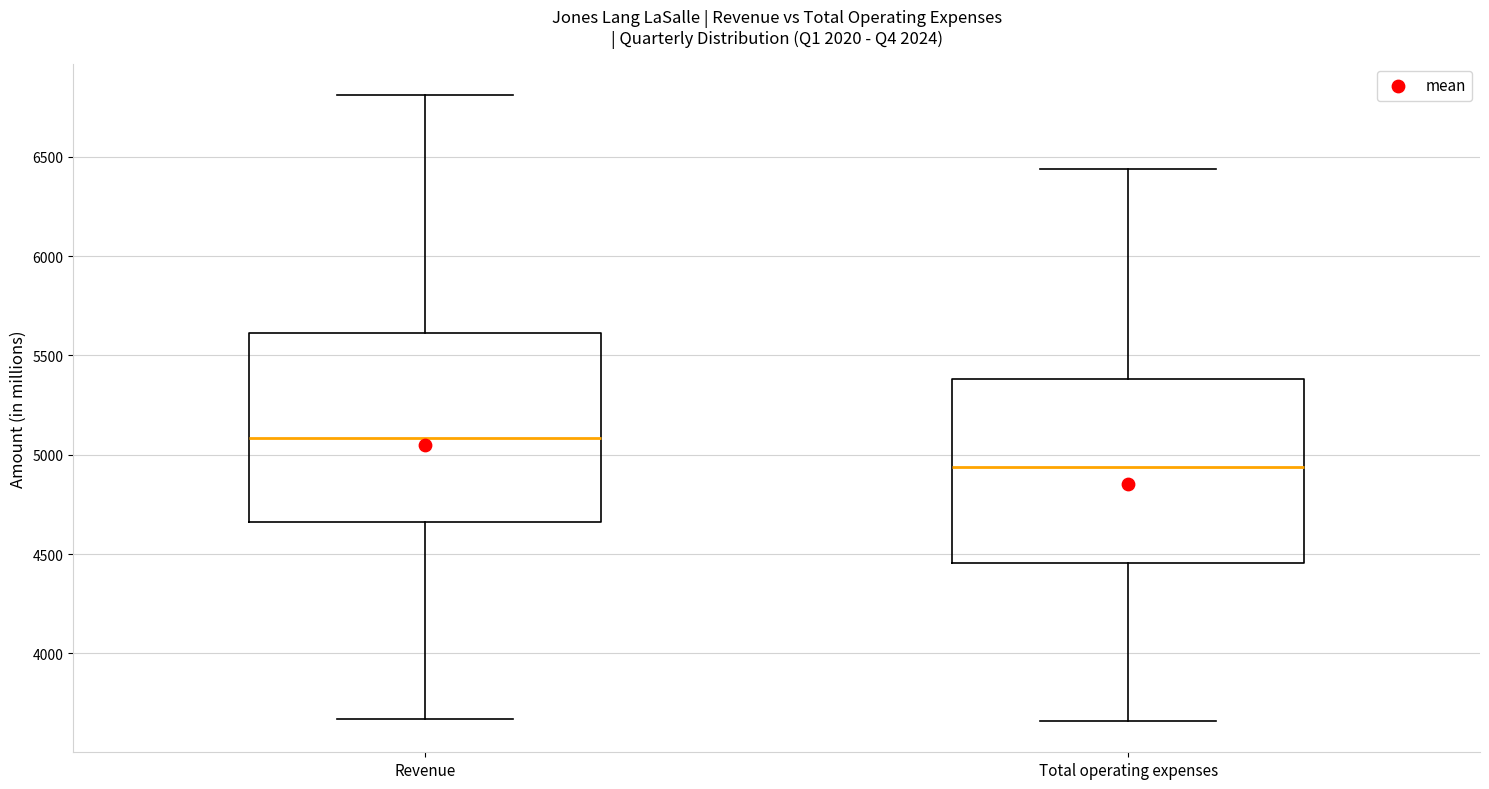

Reading left to right, transcribe this box plot: for each box, give where its median line is, the range the box spans, and where its two whiskers end, as read against the y-axis. The values are not printed on the chart, so give them approximately, as read against the axis.

Revenue: median 5100, box 4650 to 5600, whiskers 3650 to 6800
Total operating expenses: median 4950, box 4450 to 5400, whiskers 3650 to 6450